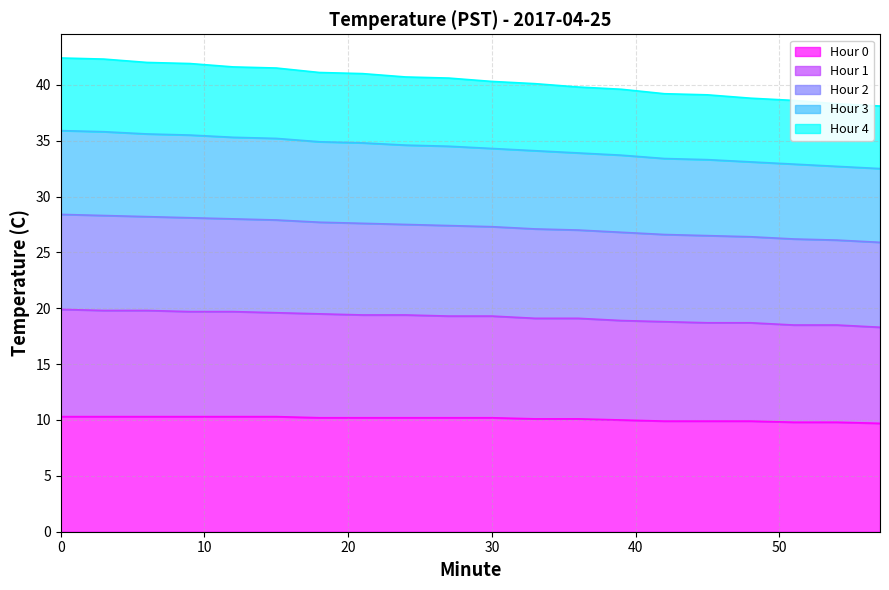

At which label is Hour 3 closest to 34?

33